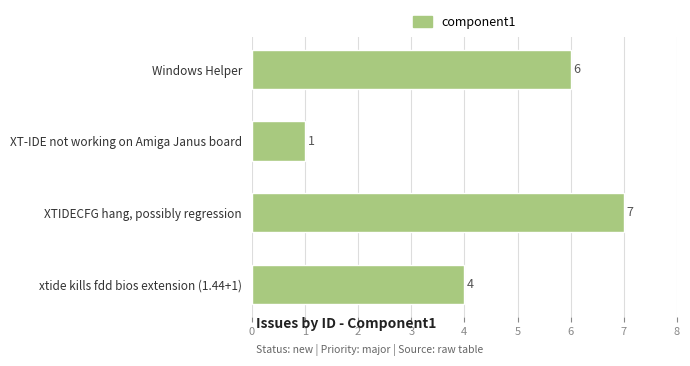

Which has a higher value, XTIDECFG hang, possibly regression or XT-IDE not working on Amiga Janus board?

XTIDECFG hang, possibly regression